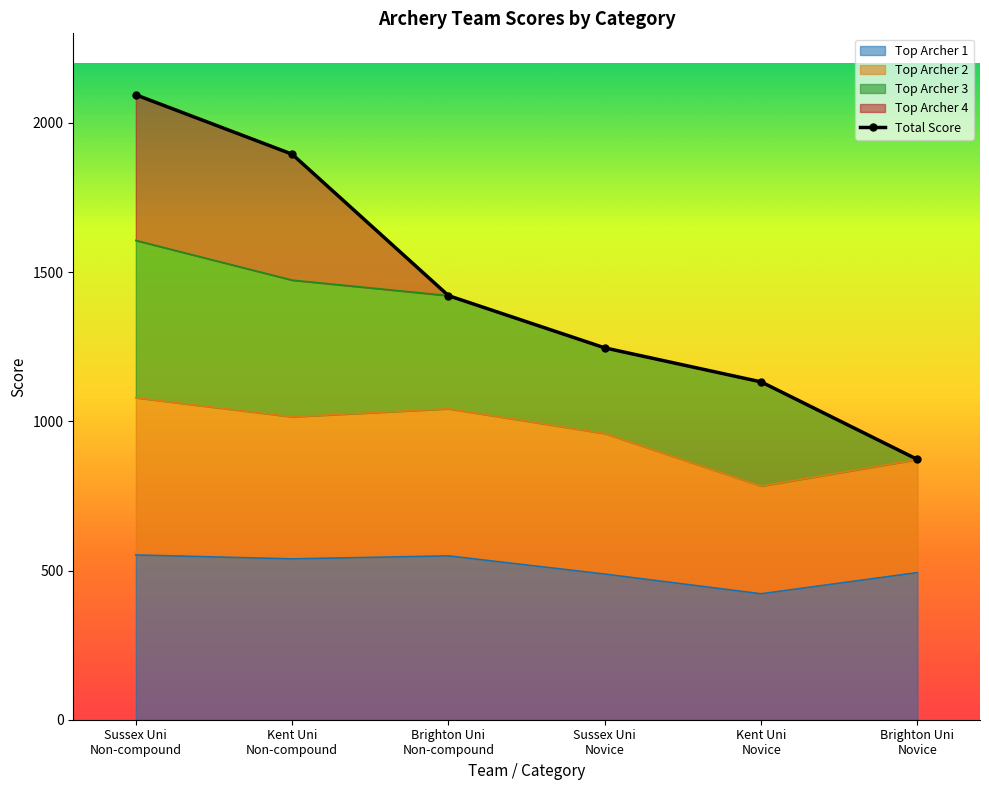

What is the maximum value for Top Archer 1?

552